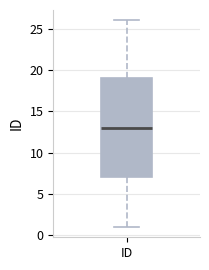

Where does the median line of the box for ID sit on the y-axis? The values are not printed on the chart, so give them approximately, as read against the axis.

13